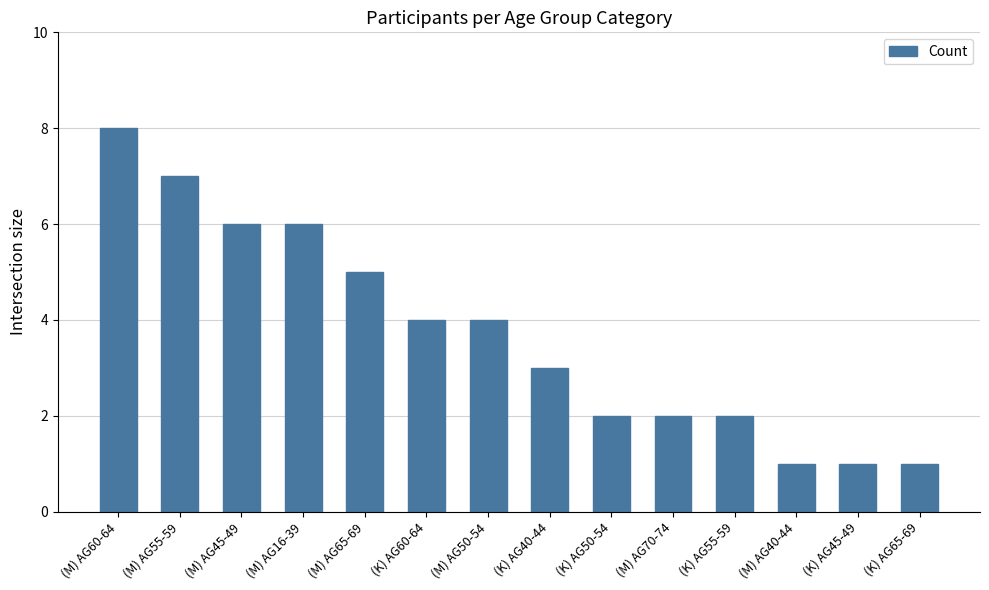

What is the ratio of the value at (M) AG45-49 to the value at (K) AG45-49?

6.0